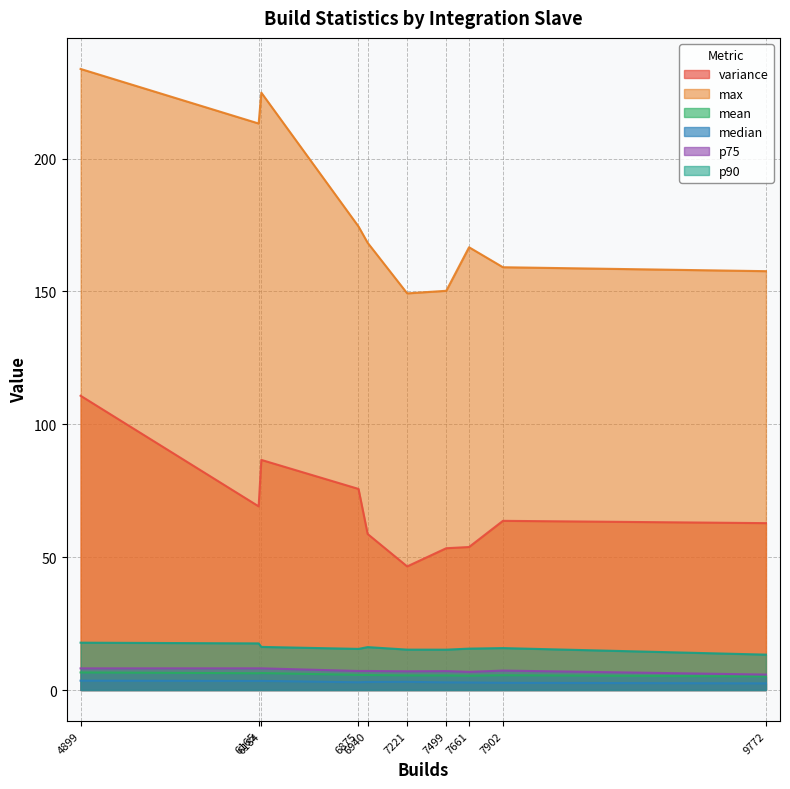

What is the maximum value for max?

233.7